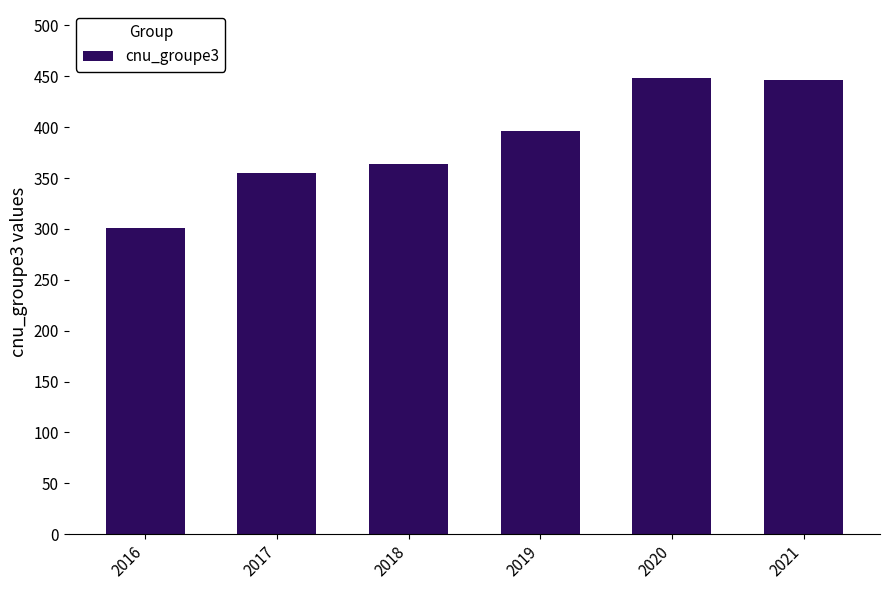

Count the number of data series in this chart.

1